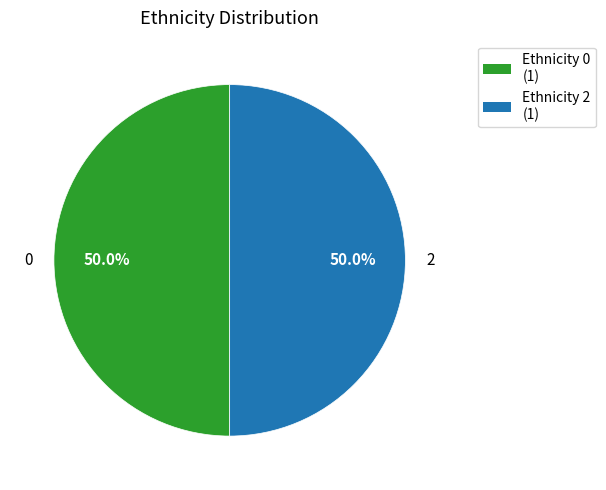

Approximately how many times larger is the value at 2 compared to 0?

1.0